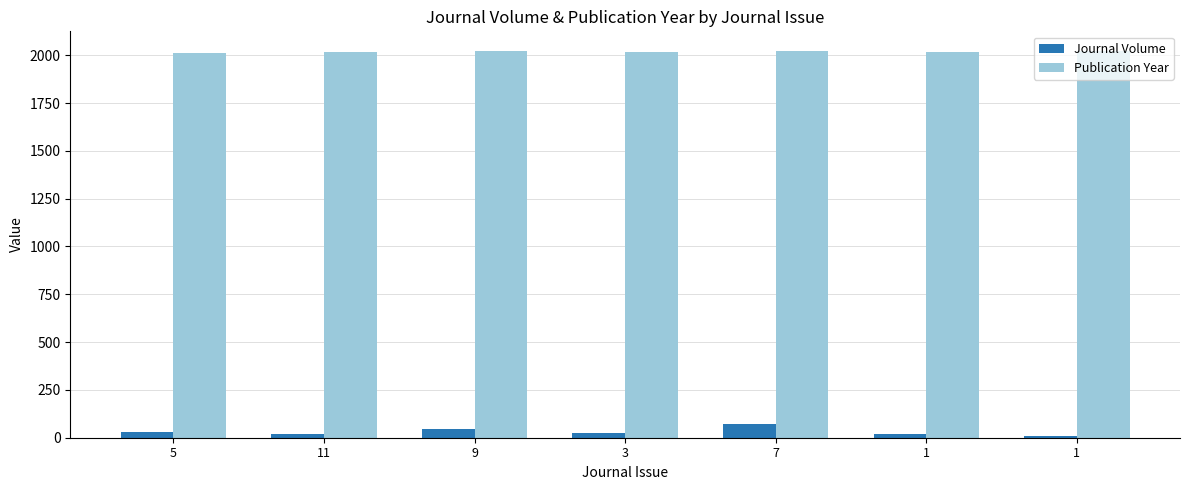

What are all the series names shown in the legend?

Journal Volume, Publication Year